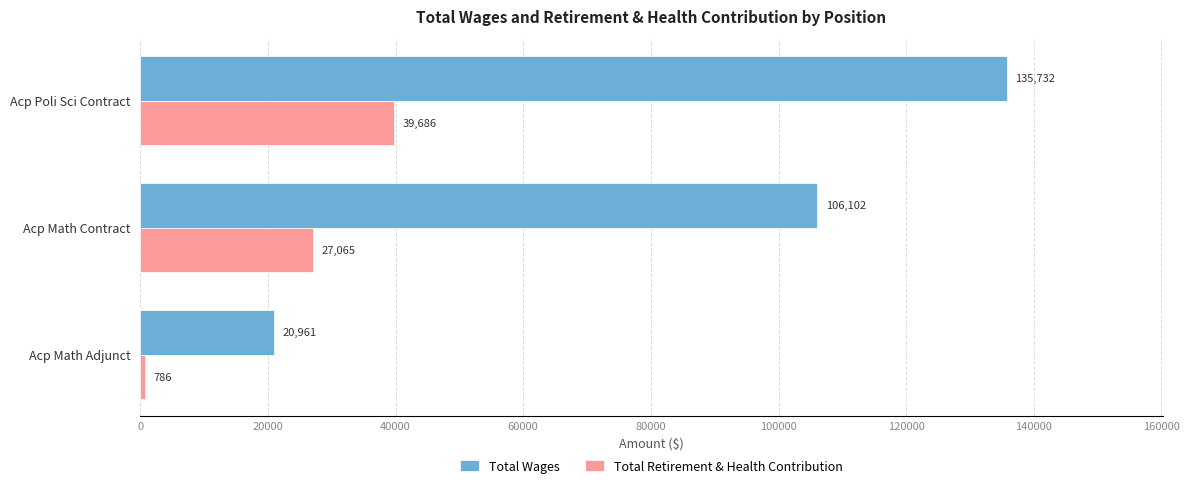

The value of Total Wages at Acp Math Adjunct is 20961. True or false?

True